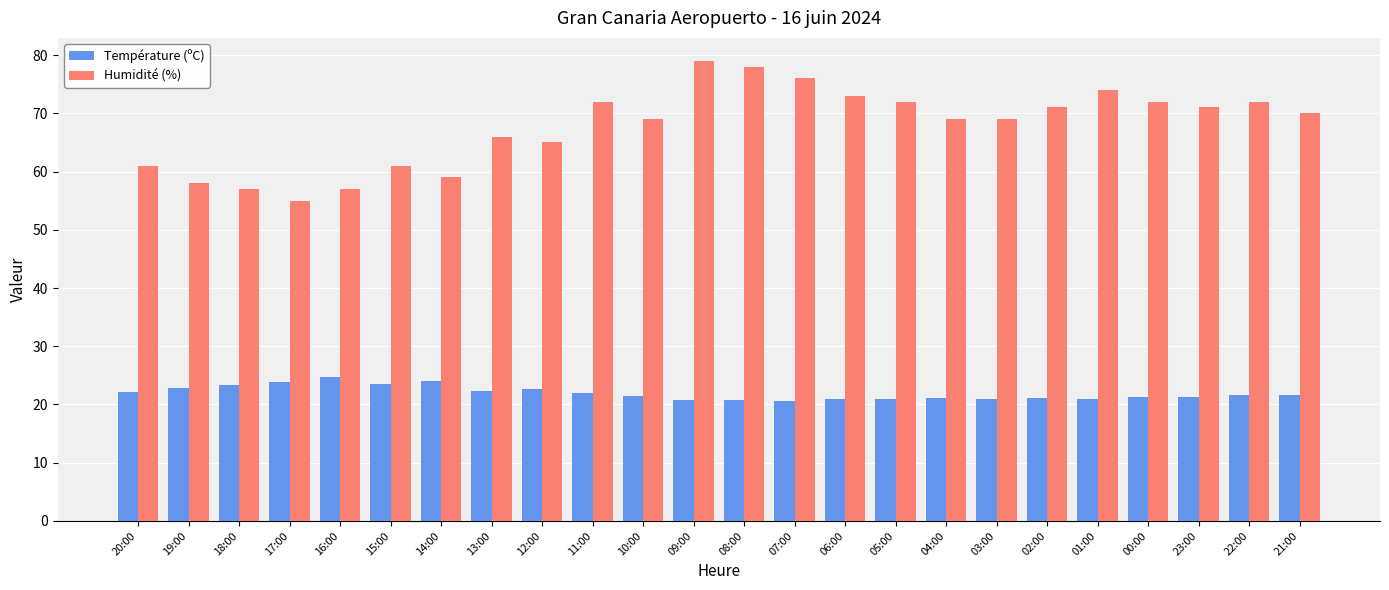

Rank the series by their average value, from lowest to highest.

Température (ºC), Humidité (%)